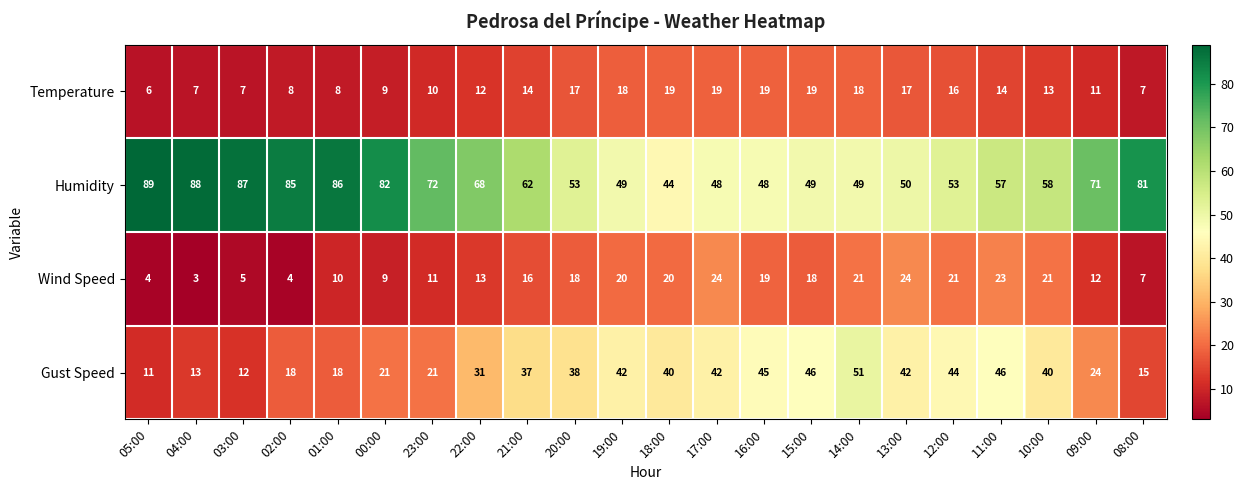

What is the difference between the Wind Speed values at 01:00 and 20:00?

8